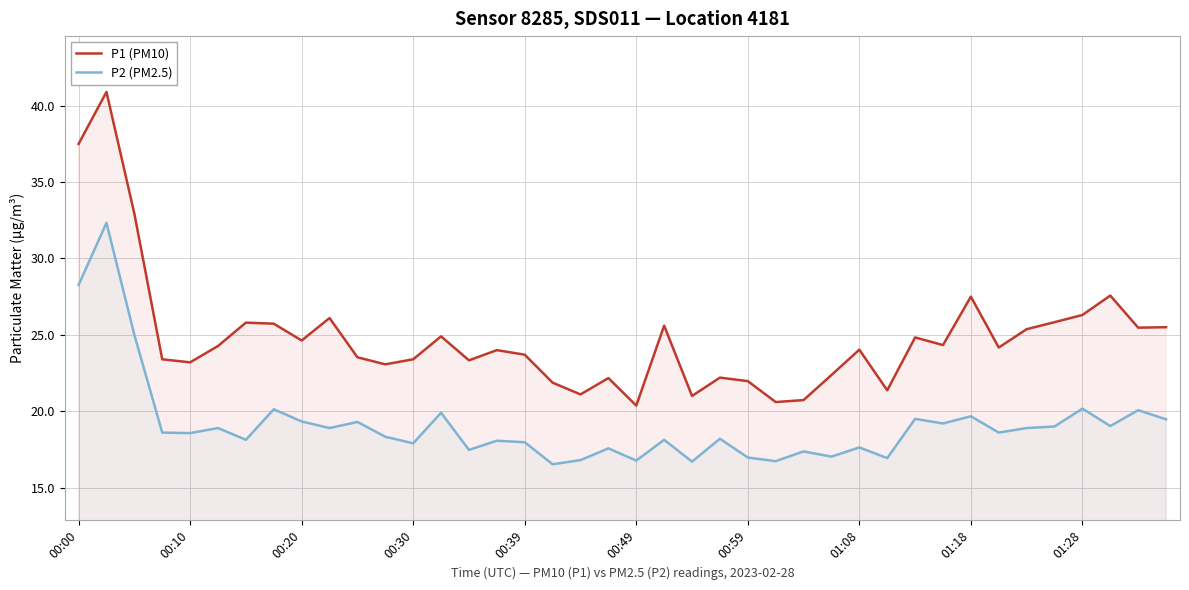

What is the lowest value of the P2 (PM2.5) series?

16.5